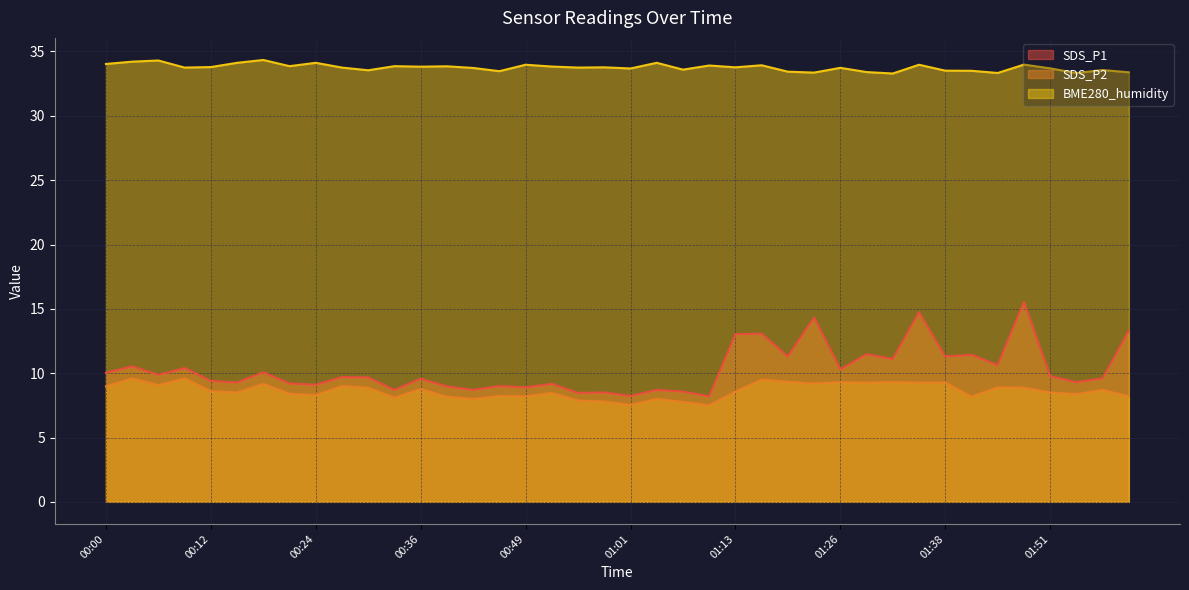

List the labels in order of BME280_humidity value, largest first.

00:18, 00:06, 00:03, 00:15, 00:24, 01:04, 00:00, 01:48, 00:49, 01:35, 01:17, 01:10, 00:21, 00:33, 00:39, 00:52, 00:36, 00:12, 00:58, 01:13, 00:09, 00:27, 00:55, 01:26, 00:42, 01:51, 01:01, 01:07, 01:57, 00:30, 01:38, 01:41, 00:46, 01:20, 01:29, 02:00, 01:23, 01:45, 01:54, 01:32